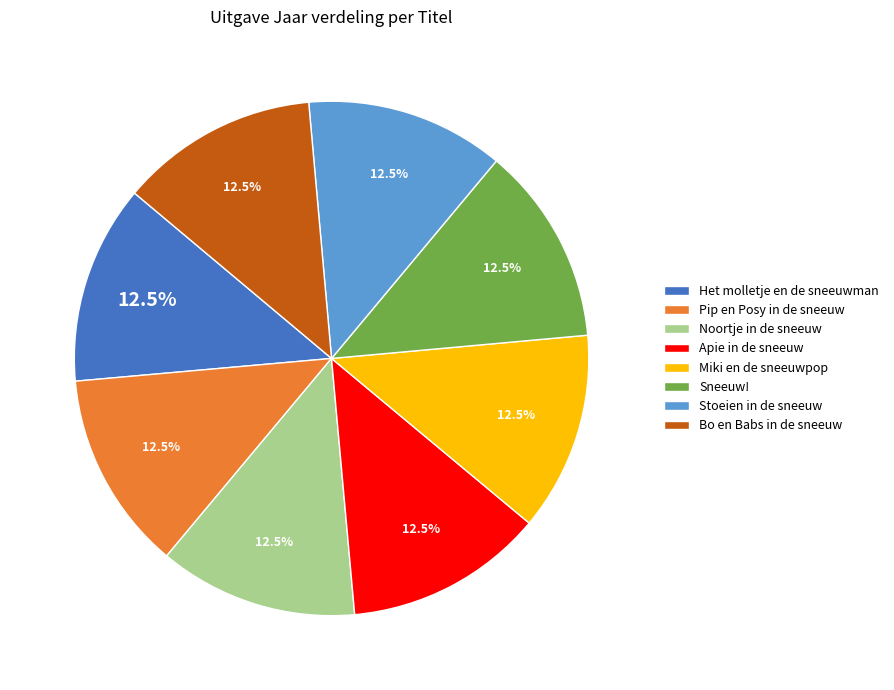

Does Noortje in de sneeuw represent more than half of the total?

No